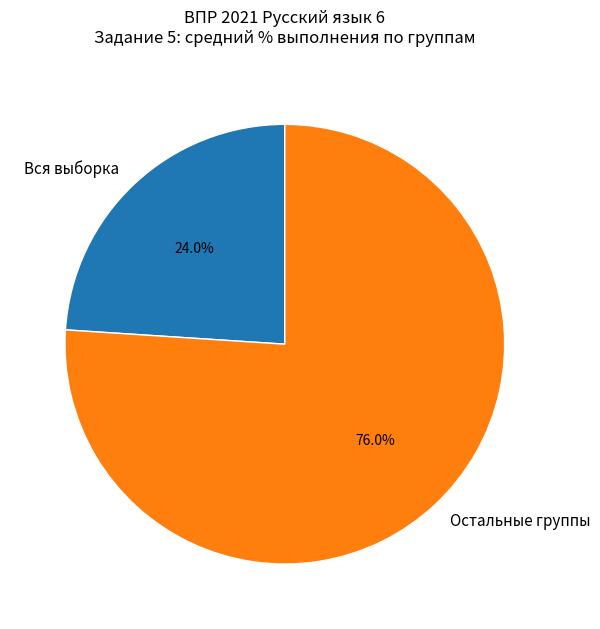

Which category has the smallest portion of the pie?

Вся выборка